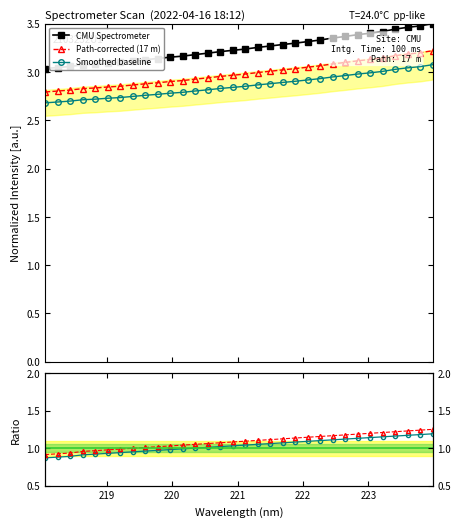

What is the highest value of the Ratio corrected series?

1.2